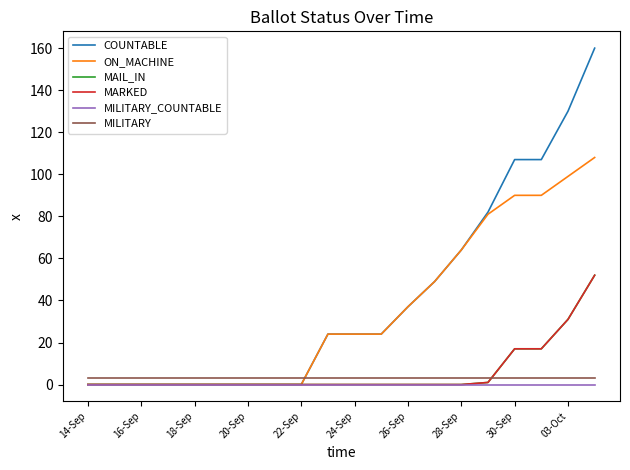

How many lines are shown in the chart?

6